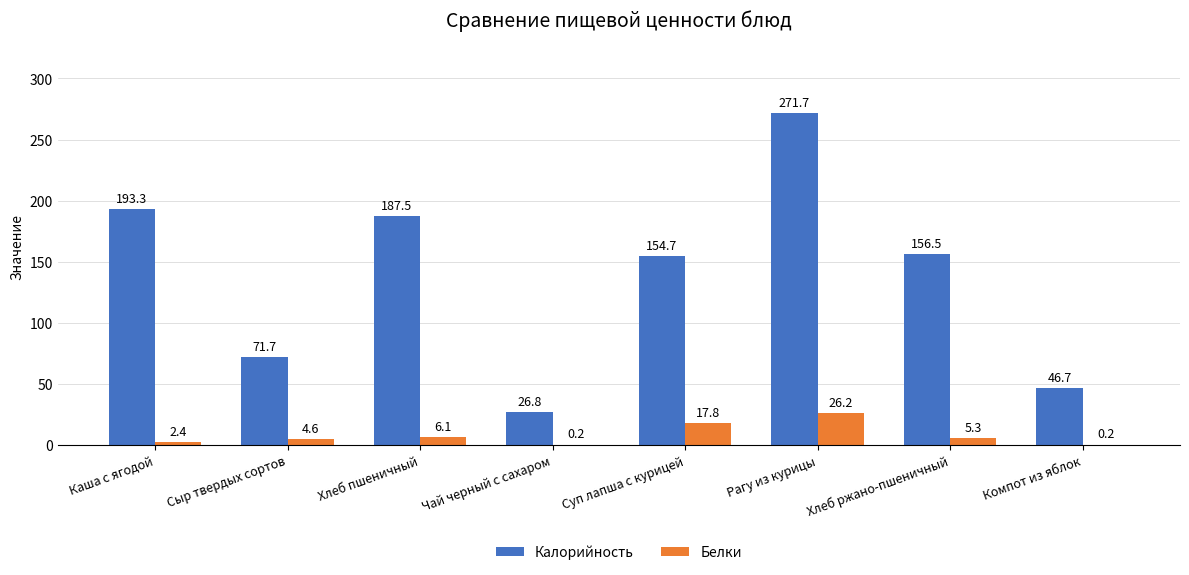

Which series has the largest total across all categories?

Калорийность